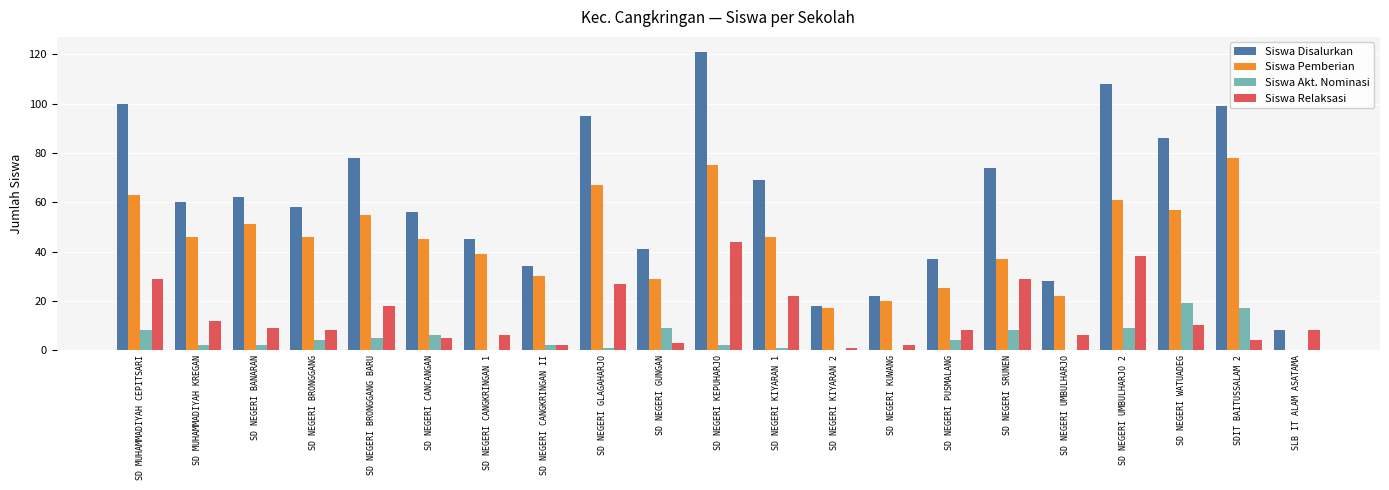

What is the average value of the Siswa Akt. Nominasi series?

5